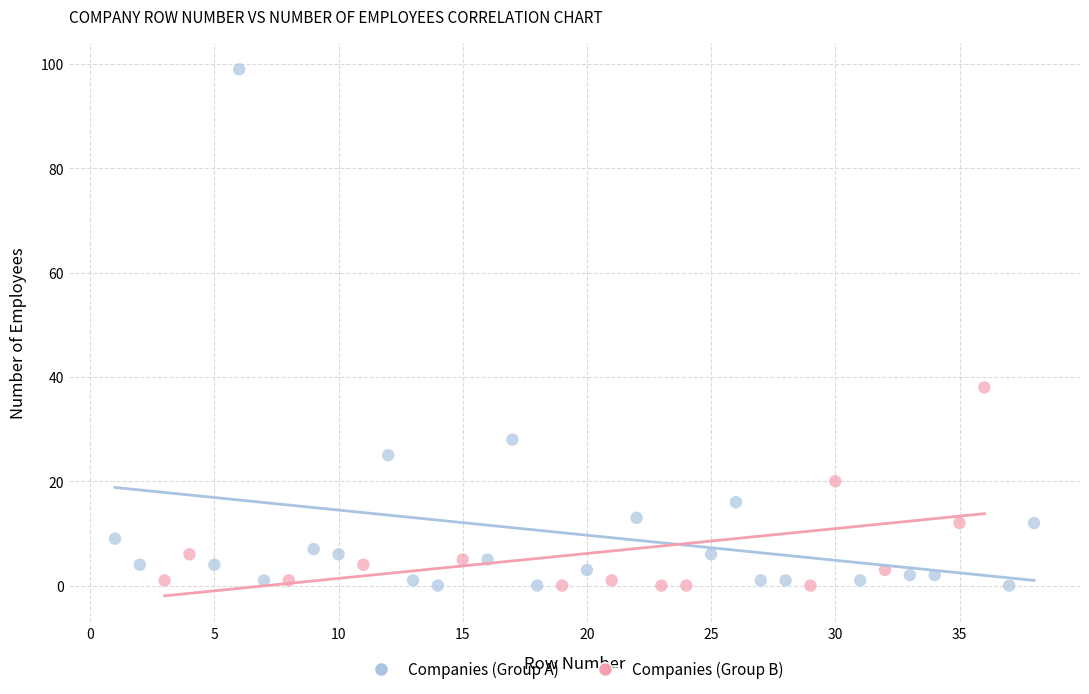

Which series contains the highest Y value?

Companies (Group A)